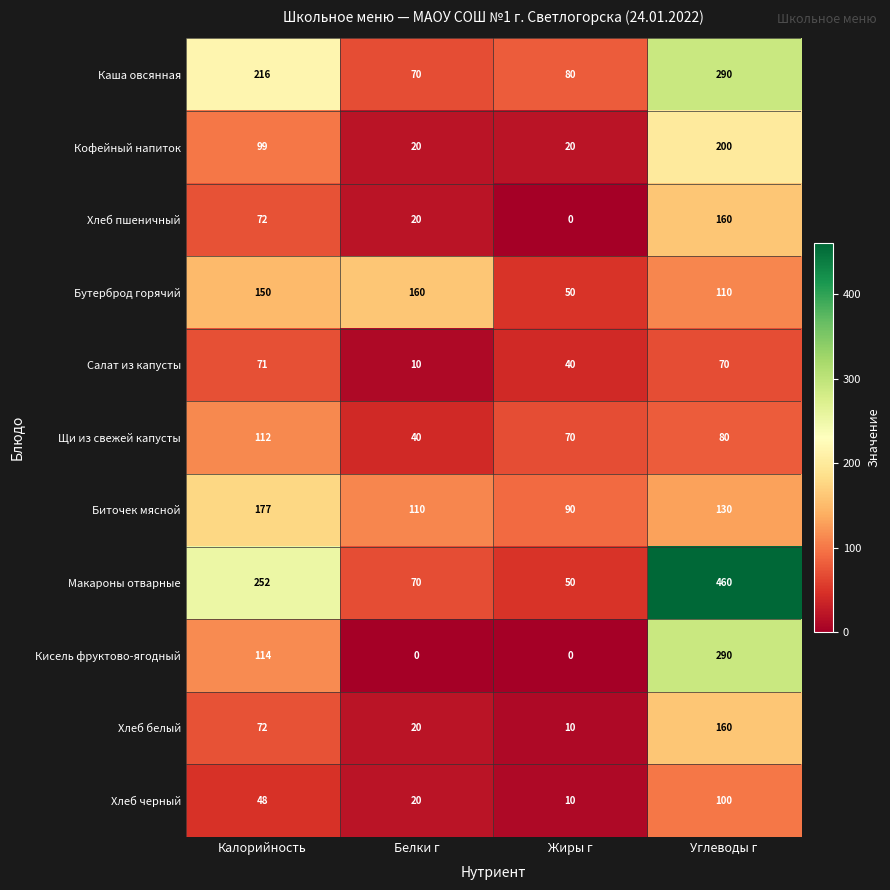

What is the maximum value shown in the chart?

460